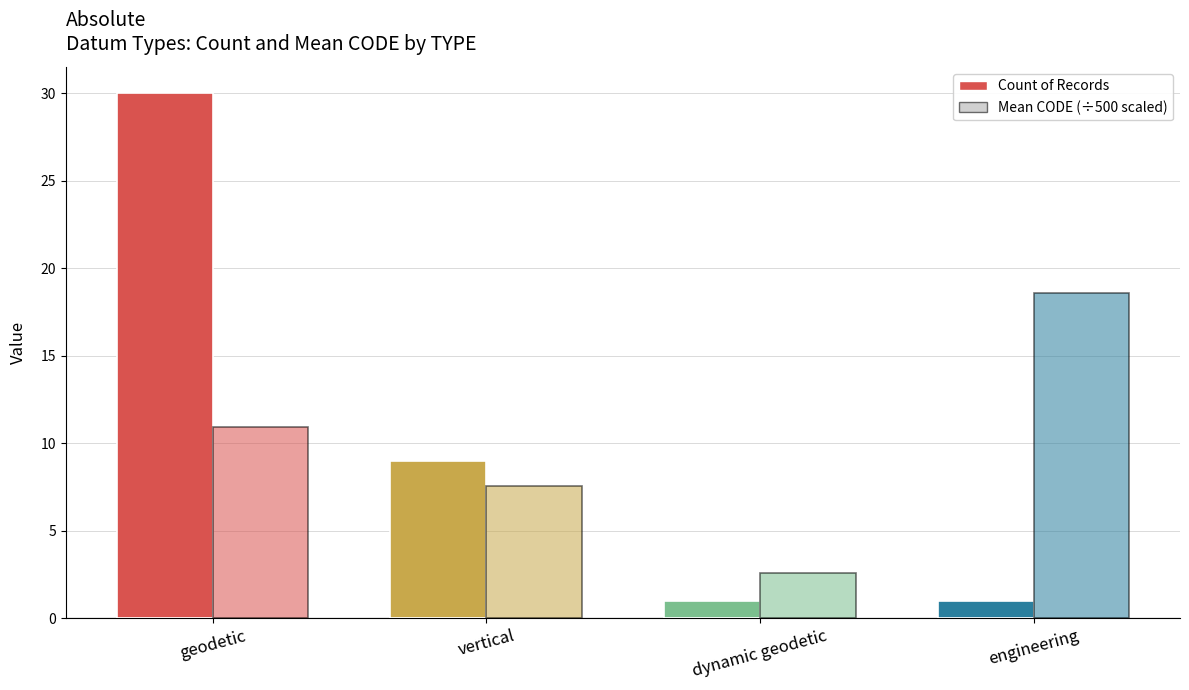

The value of Mean CODE (×500 scale) at dynamic geodetic is 3.7. True or false?

False